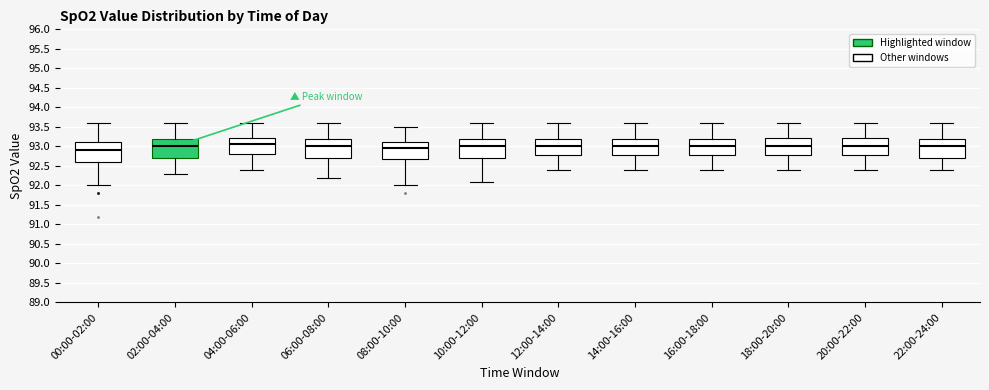

Where is the lower edge of the box for 06:00-08:00 on the y-axis? The values are not printed on the chart, so give them approximately, as read against the axis.

92.70